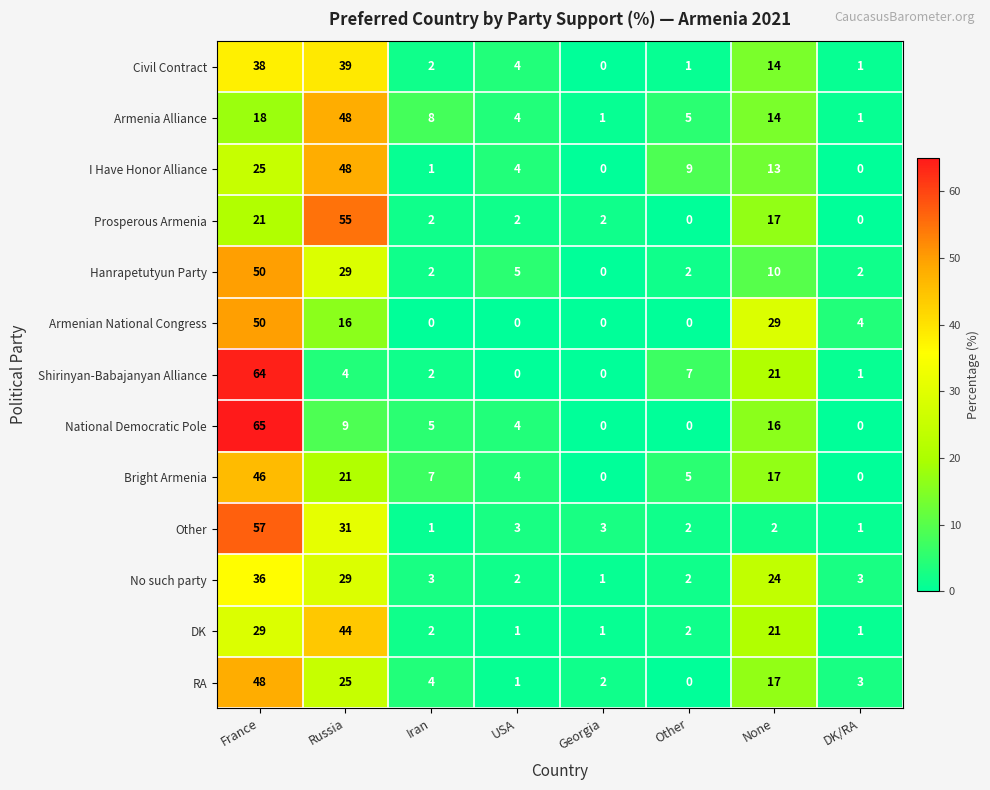

What is the maximum value for Prosperous Armenia?

55